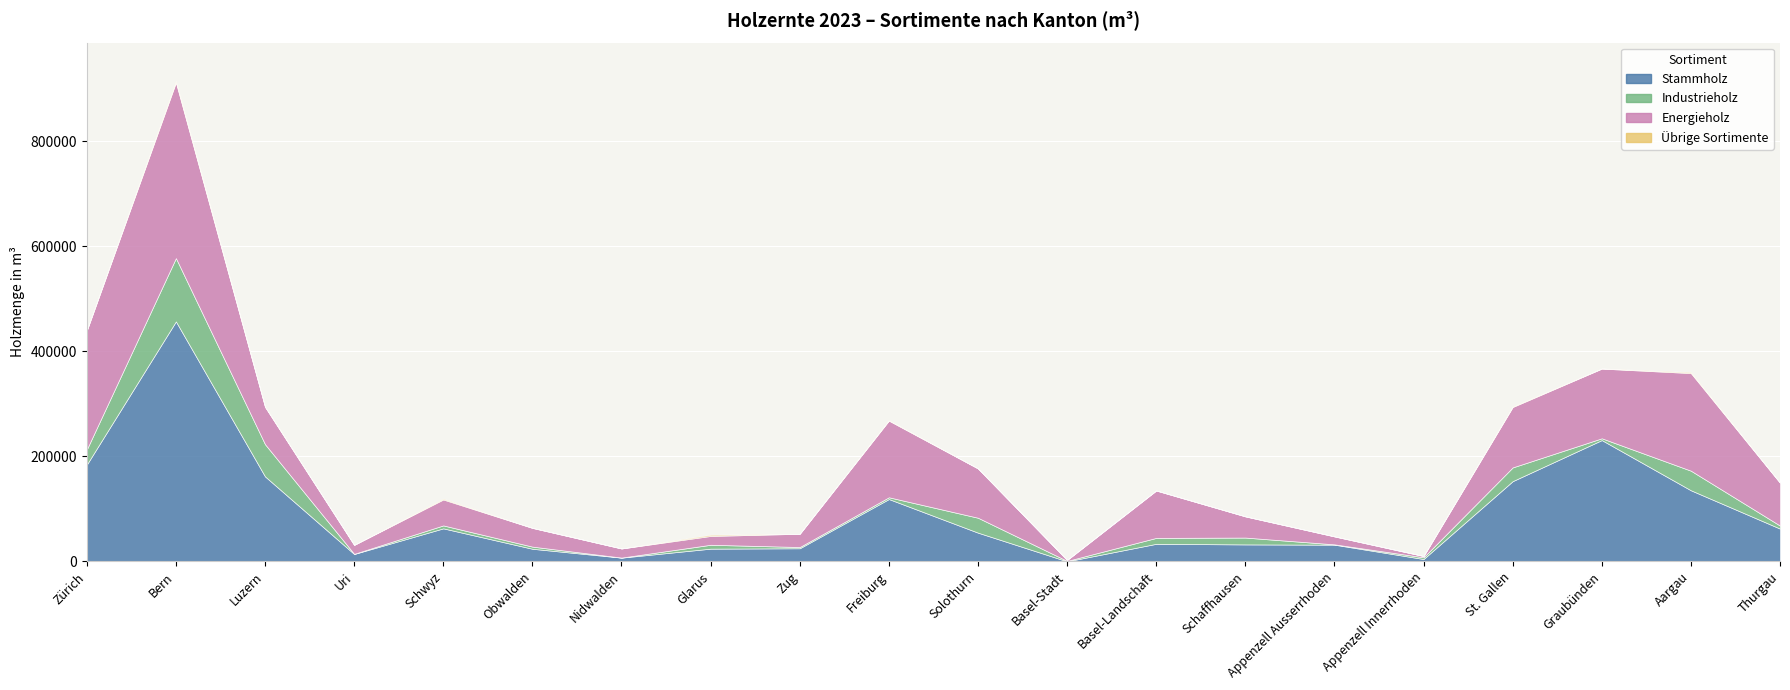

What is the sum of all Energieholz values?

1697639